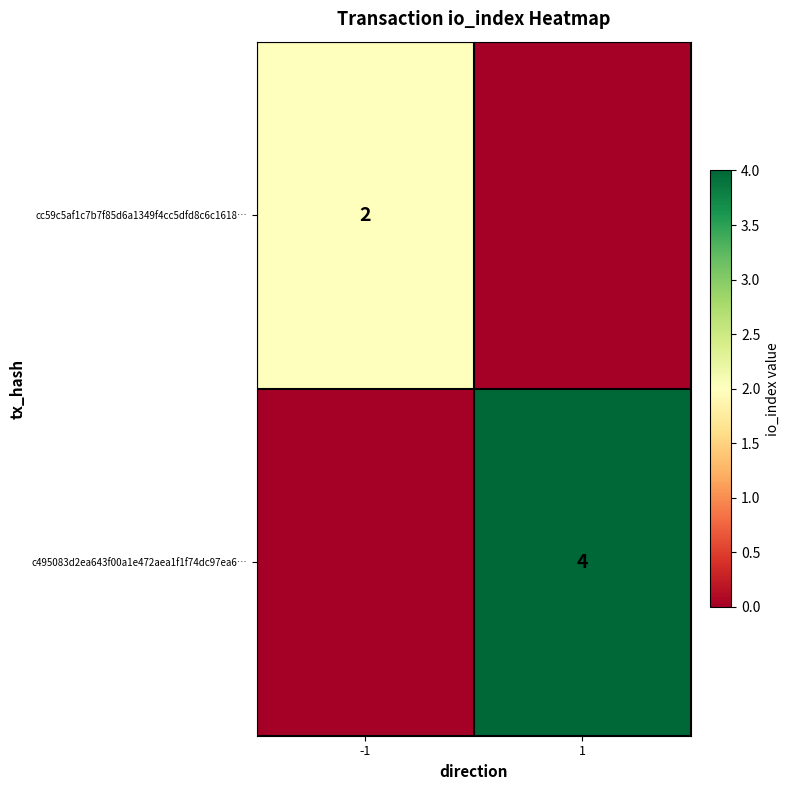

What is the maximum value shown in the chart?

4